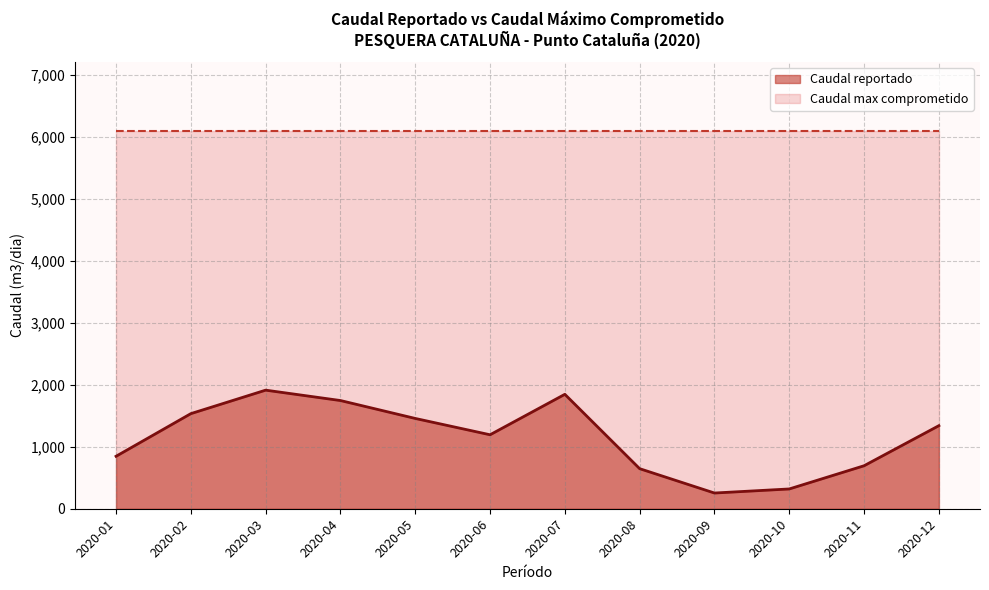

Rank the categories by value from highest to lowest.

2020-03, 2020-07, 2020-04, 2020-02, 2020-05, 2020-12, 2020-06, 2020-01, 2020-11, 2020-08, 2020-10, 2020-09